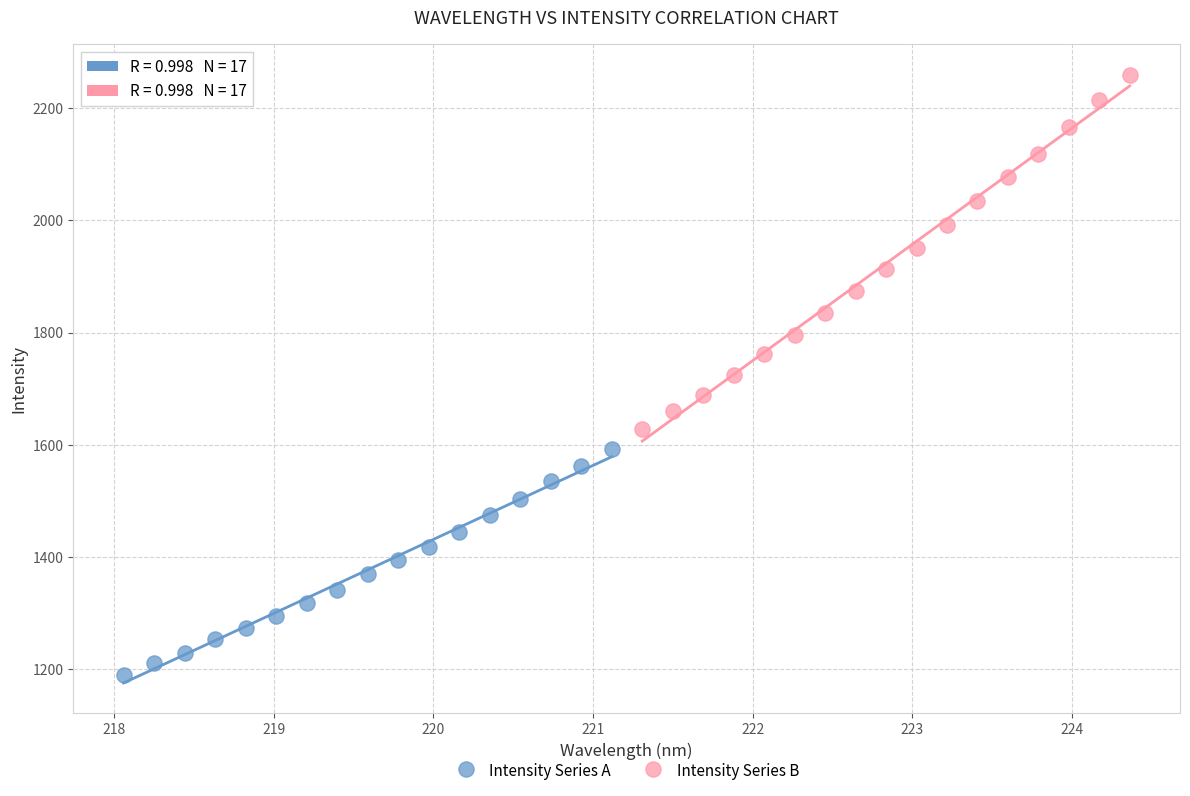

Which series contains the highest Y value?

Intensity Series B